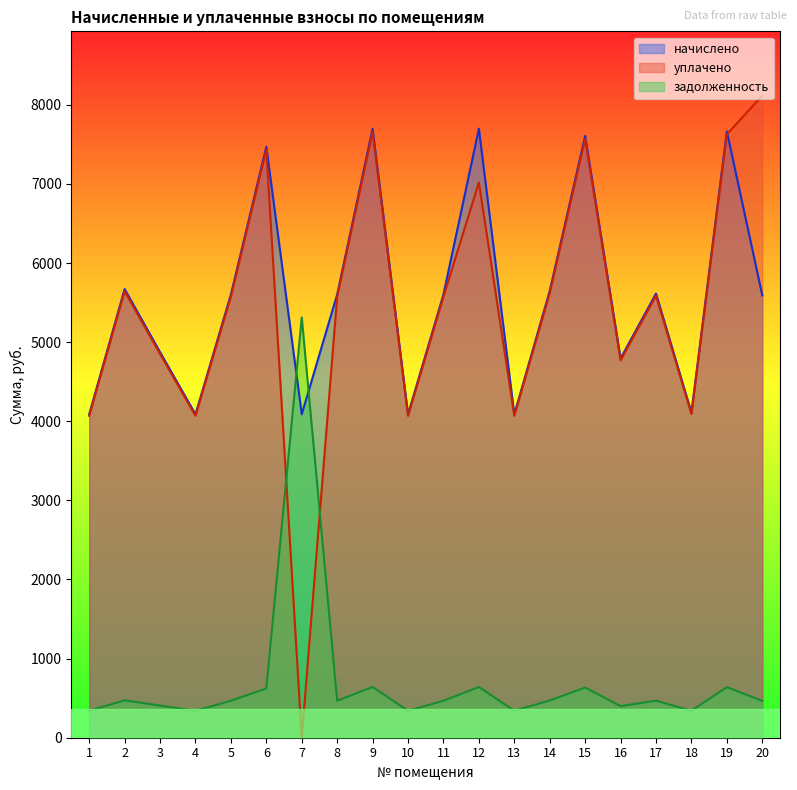

Rank the categories by задолженность value from lowest to highest.

1, 4, 10, 13, 18, 16, 3, 20, 5, 8, 11, 17, 14, 2, 6, 15, 19, 9, 12, 7